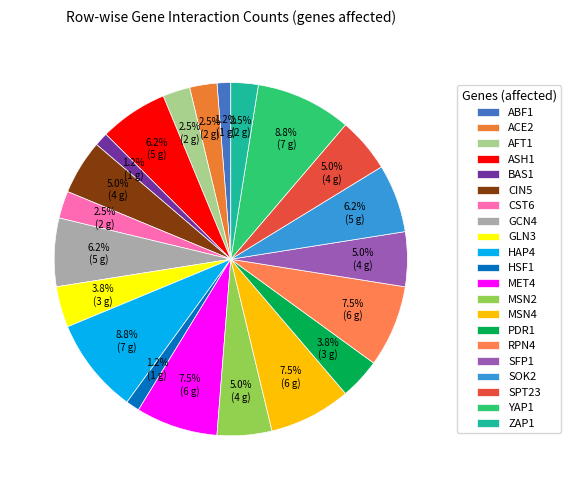

Count the number of slices in the pie.

21